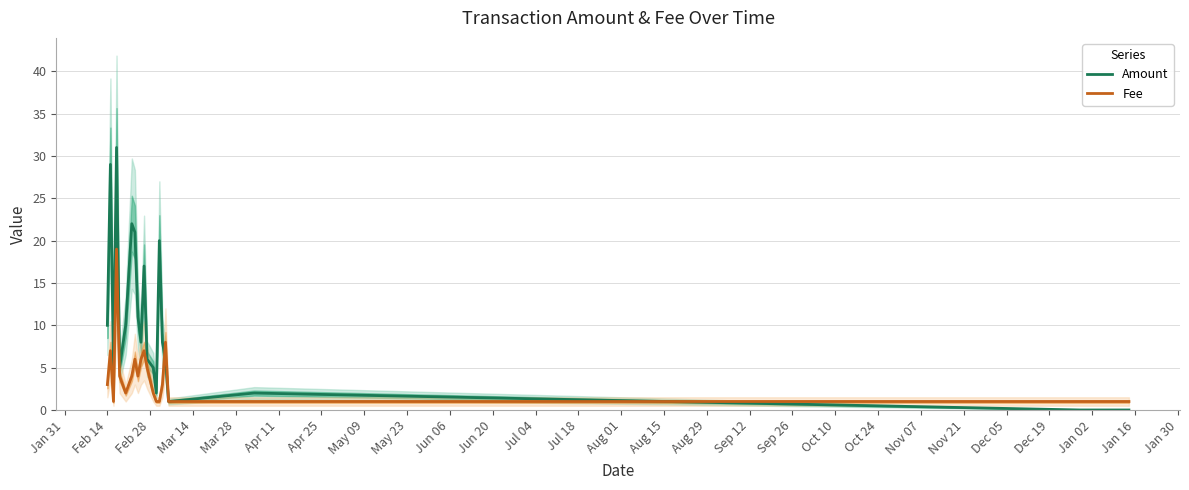

Reading right to left, transcribe all the data shown in this chart.

Amount: 0.0	0.0	2.0	1.0	6.0	8.0	20.0	2.0	5.0	6.0	17.0	8.0	11.0	21.0	22.0	10.0	5.0	31.0	5.0	29.0	10.0
Fee: 1.0	1.0	1.0	1.0	8.0	3.0	1.0	1.0	2.0	5.0	7.0	6.0	4.0	6.0	4.0	2.0	4.0	19.0	1.0	7.0	3.0